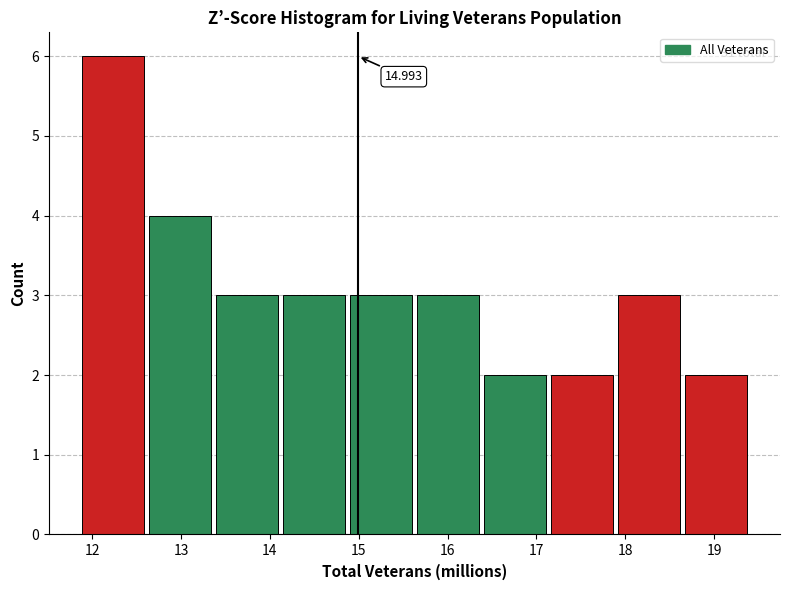

Over which range of the x-axis is the bar tallest?

11.9 to 12.6